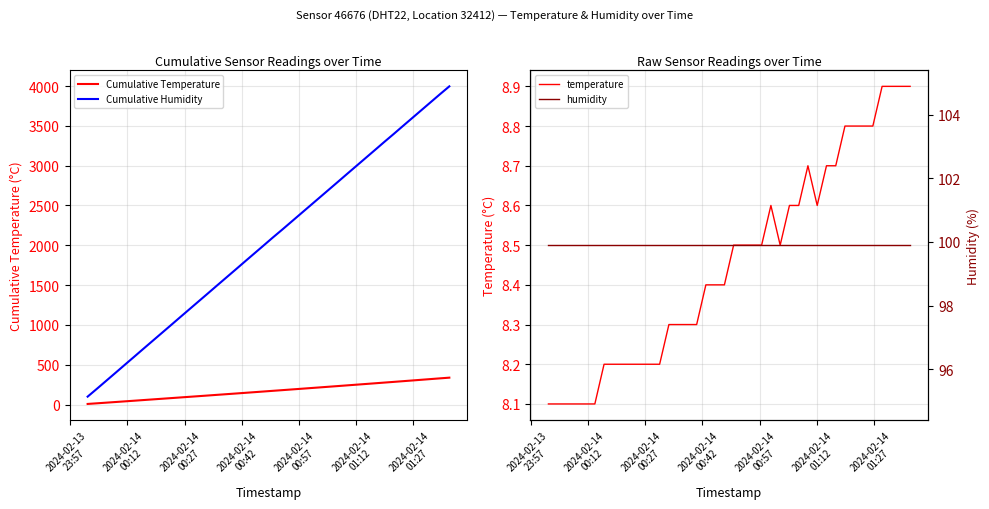

At how many categories does at least one series exceed 2828?

12